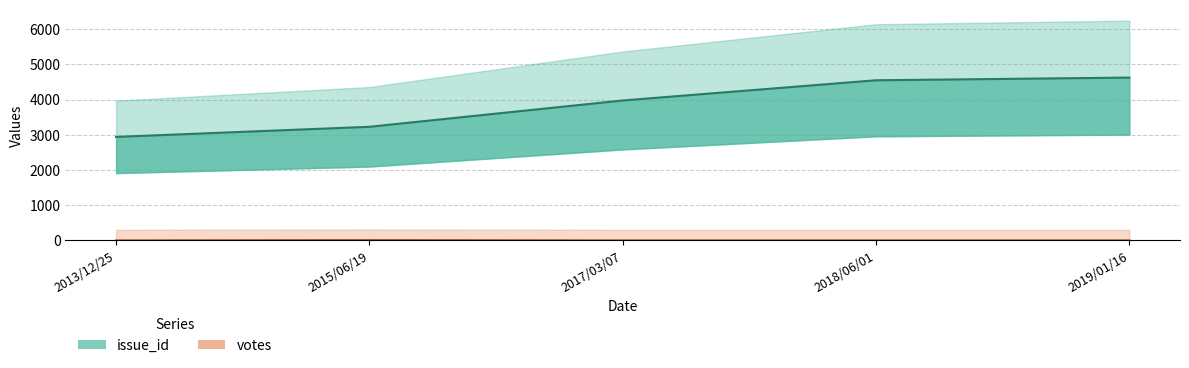

Which series has the largest total across all categories?

issue_id